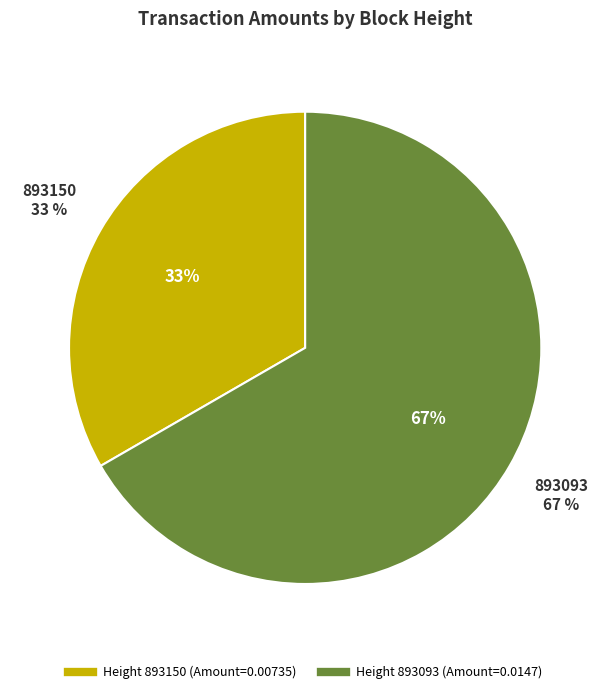

How much of the chart is everything except 893093?

33.3%